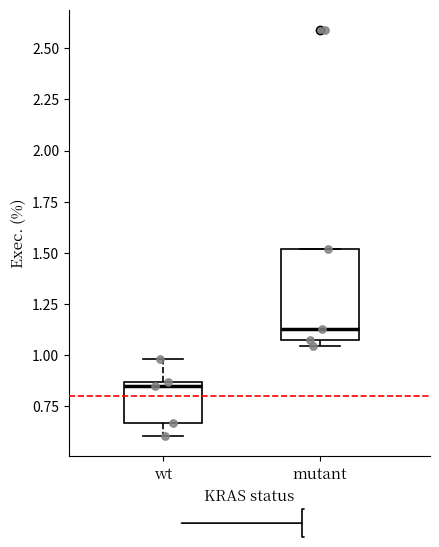

Where is the lower edge of the box for wt on the y-axis? The values are not printed on the chart, so give them approximately, as read against the axis.

0.65